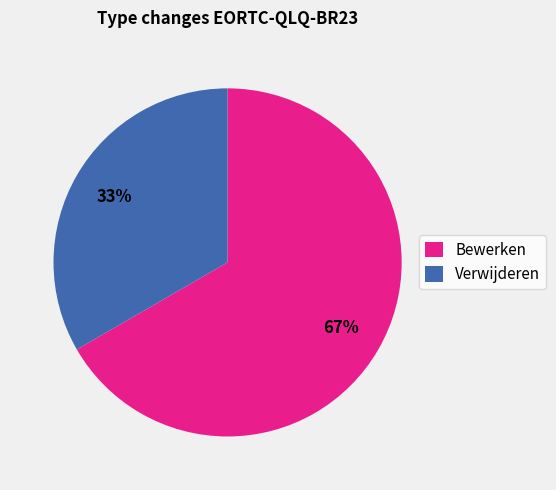

What is the smallest slice in the pie chart?

Verwijderen